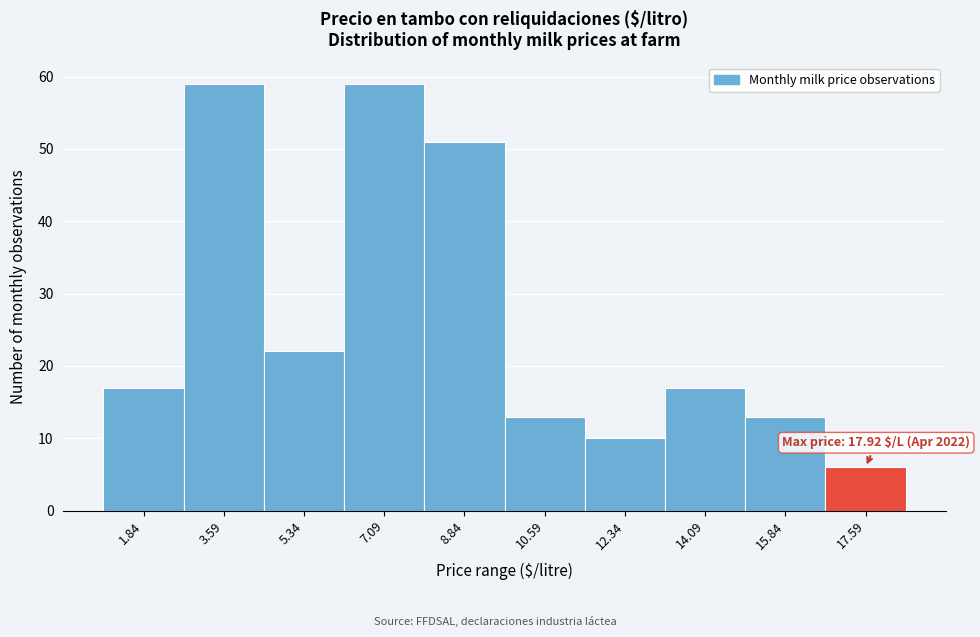

Reading left to right, transcribe all the data shown in this chart.

17	59	22	59	51	13	10	17	13	6